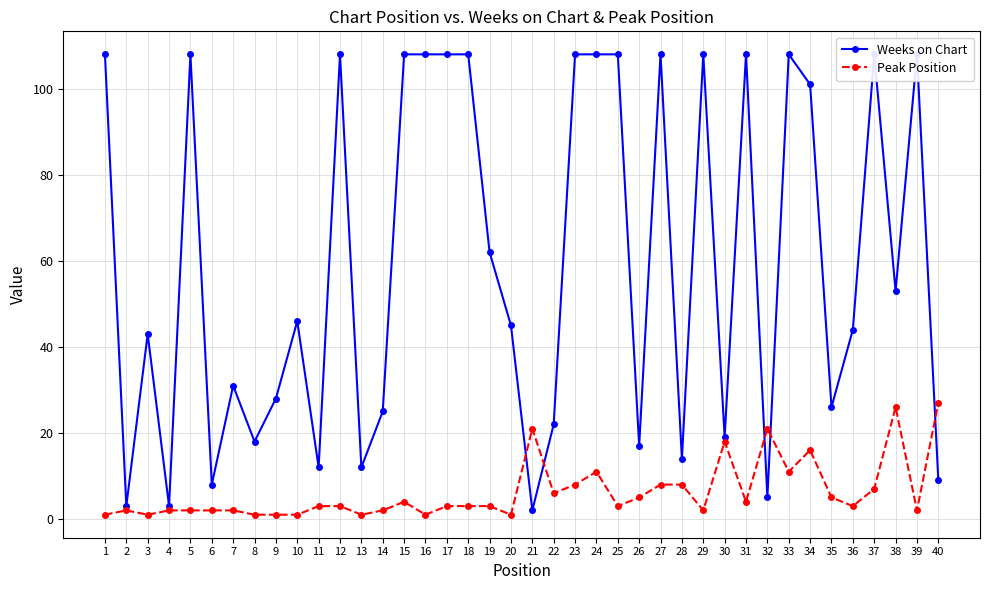

Rank the series at 37 from highest to lowest value.

Weeks on Chart, Peak Position